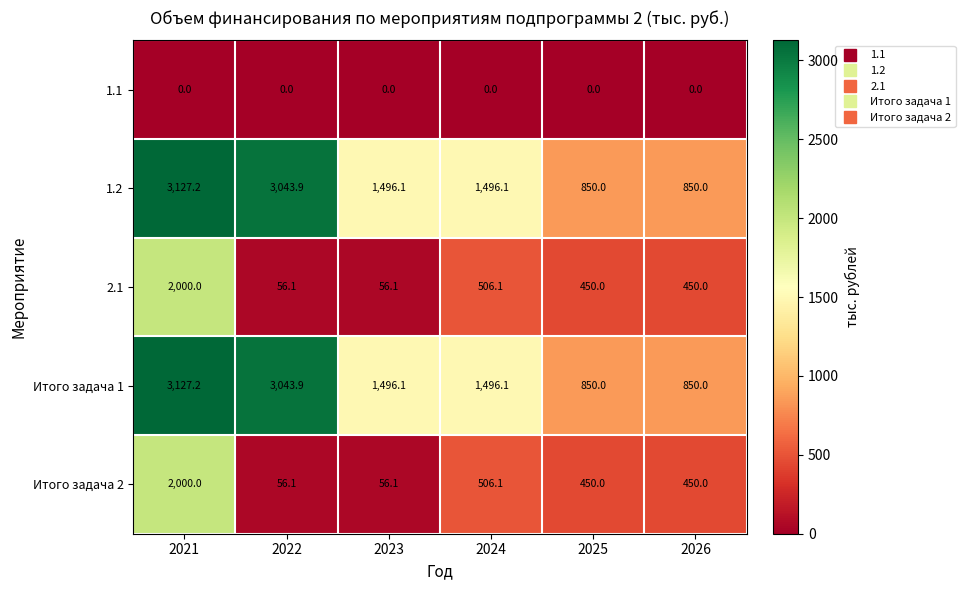

What is the difference between the highest and lowest values at 2022?

3043.9